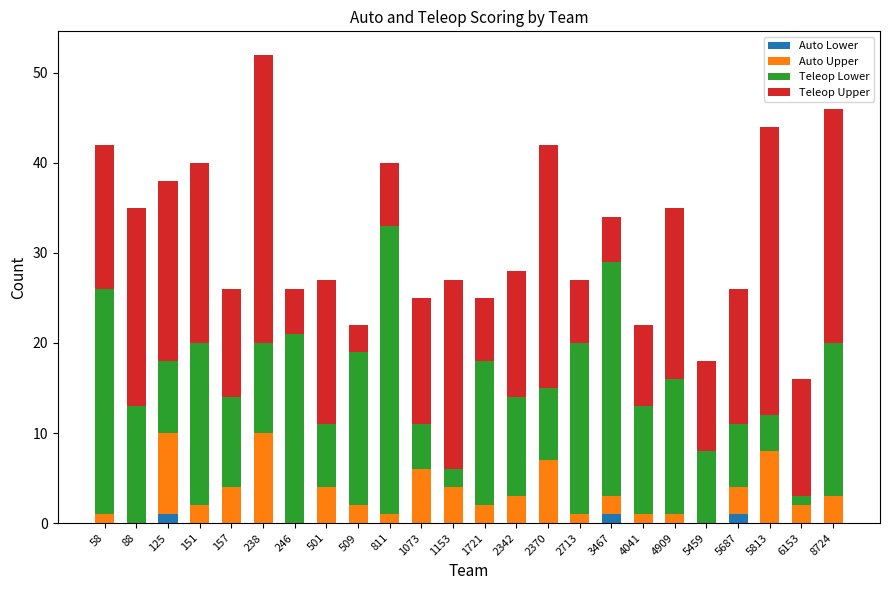

At which category is the sum across all series the highest?

238